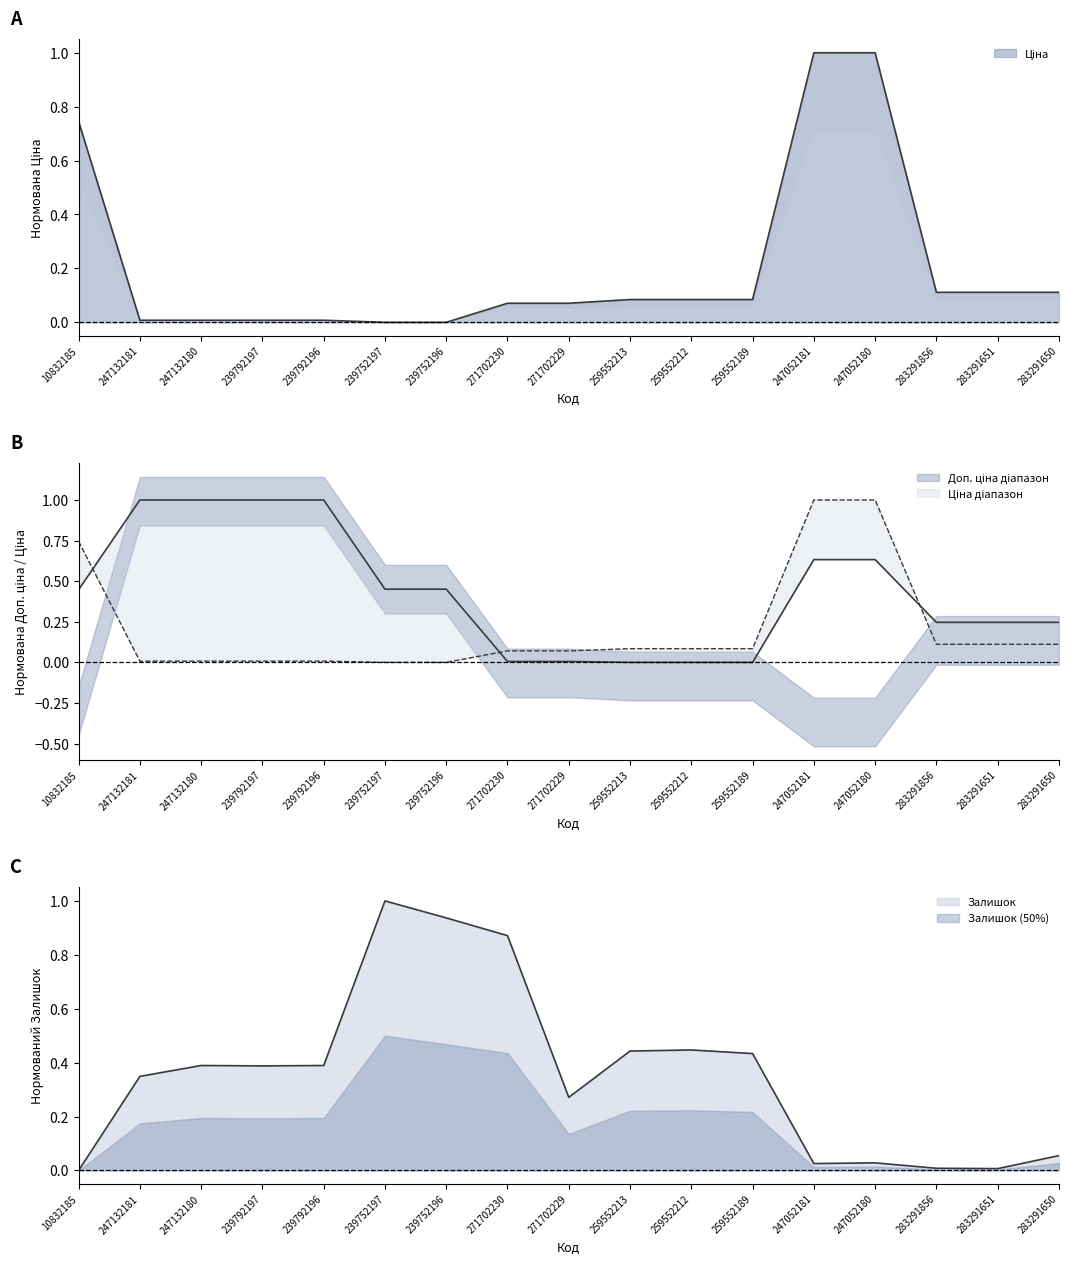

What is the spread (max minus min) of values at 283291651?

0.2